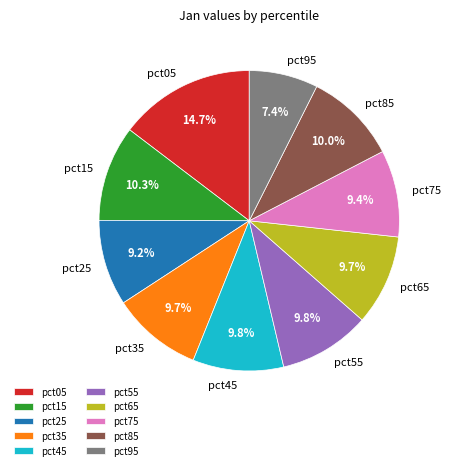

What is the smallest slice in the pie chart?

pct95